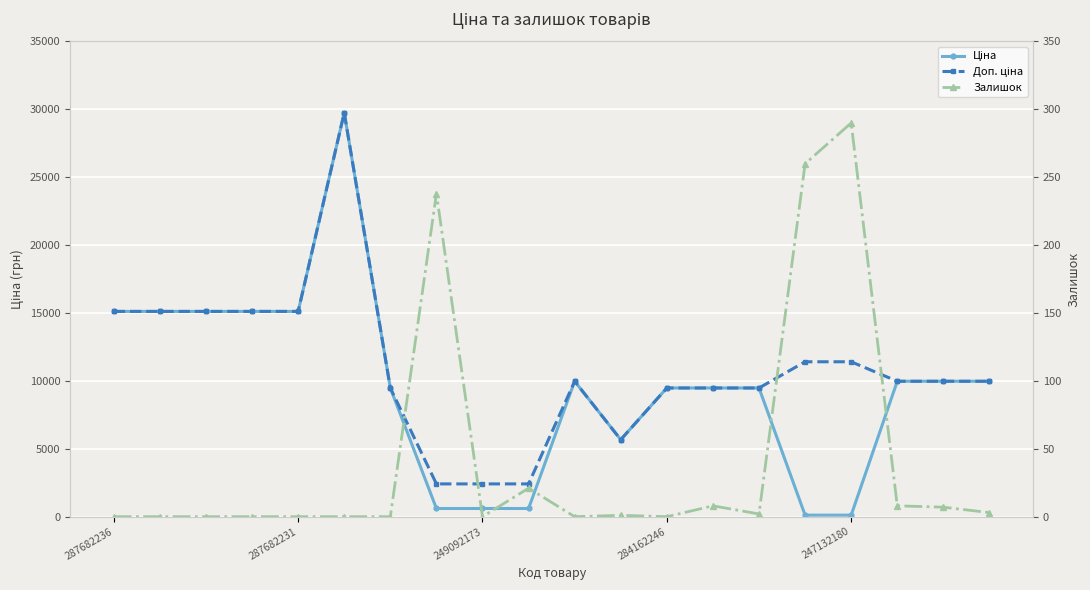

The Ціна series shows 603.7 at 9. True or false?

True